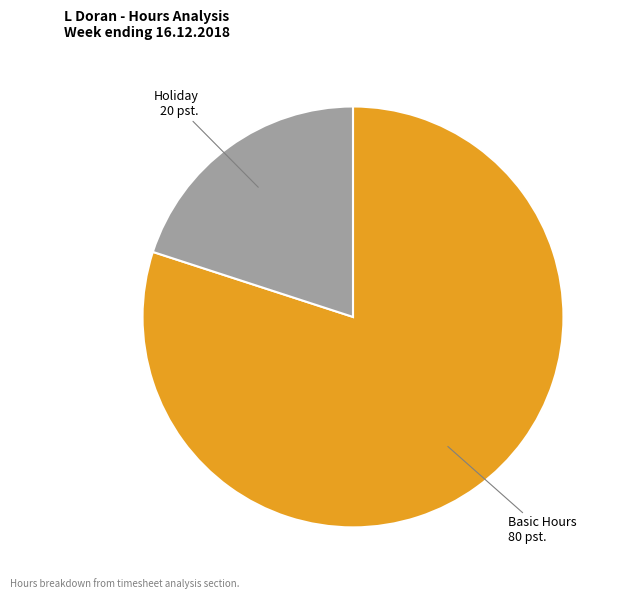

Is it true that Basic Hours is 80% of the pie?

True